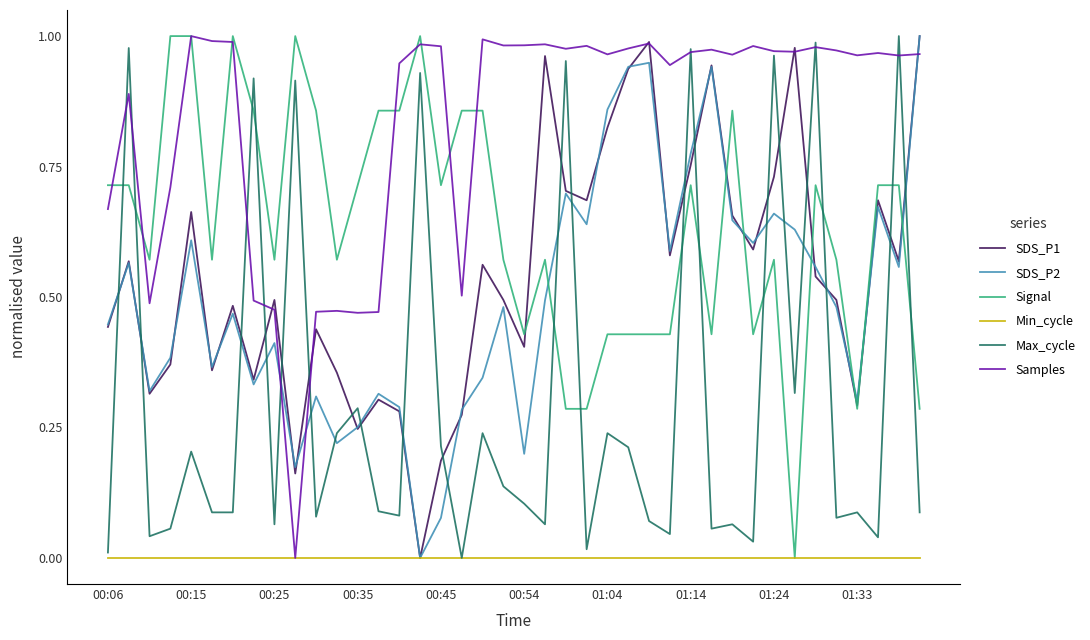

After their last crossing, which series has the higher values: Signal or SDS_P2?

SDS_P2